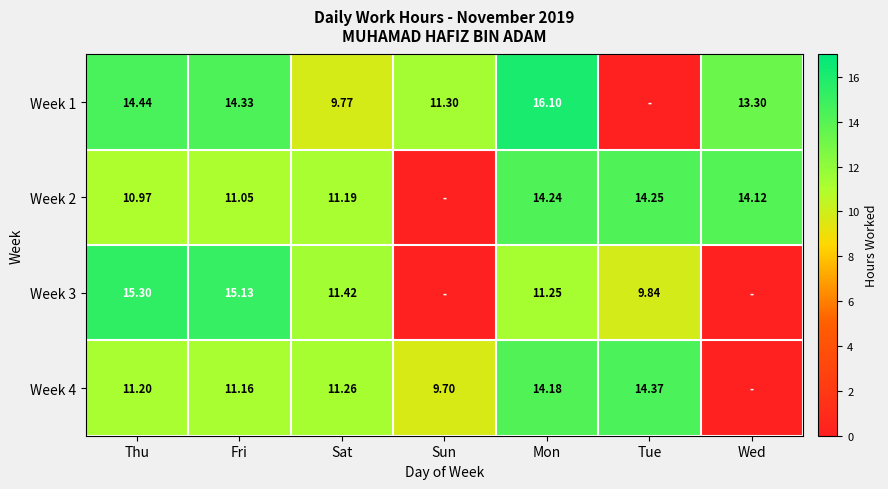

Is the value of Week 2 at Wed greater than the value of Week 1 at Fri?

No